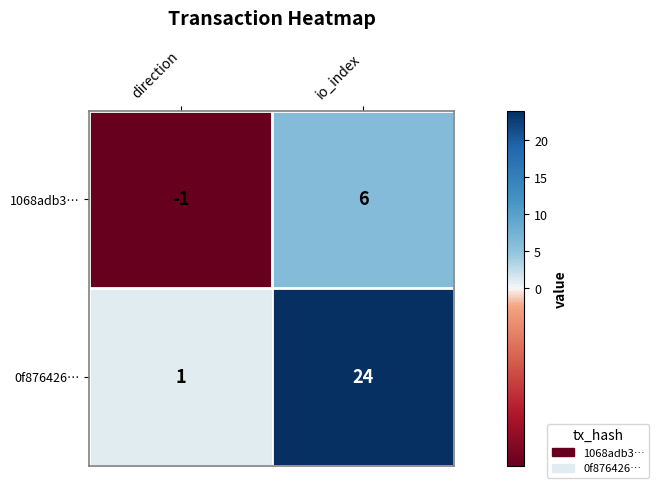

Reading left to right, what are all the values shown in this chart?

1068adb3…: -1	6
0f876426…: 1	24